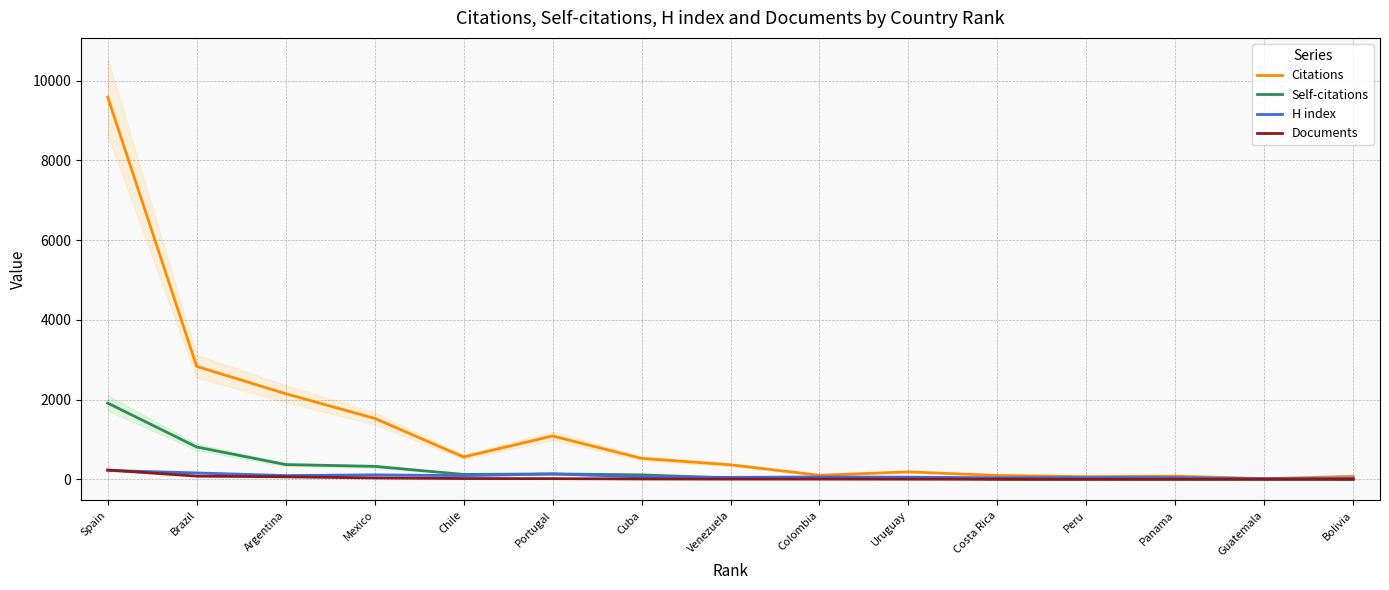

Count the number of categories in the chart.

15